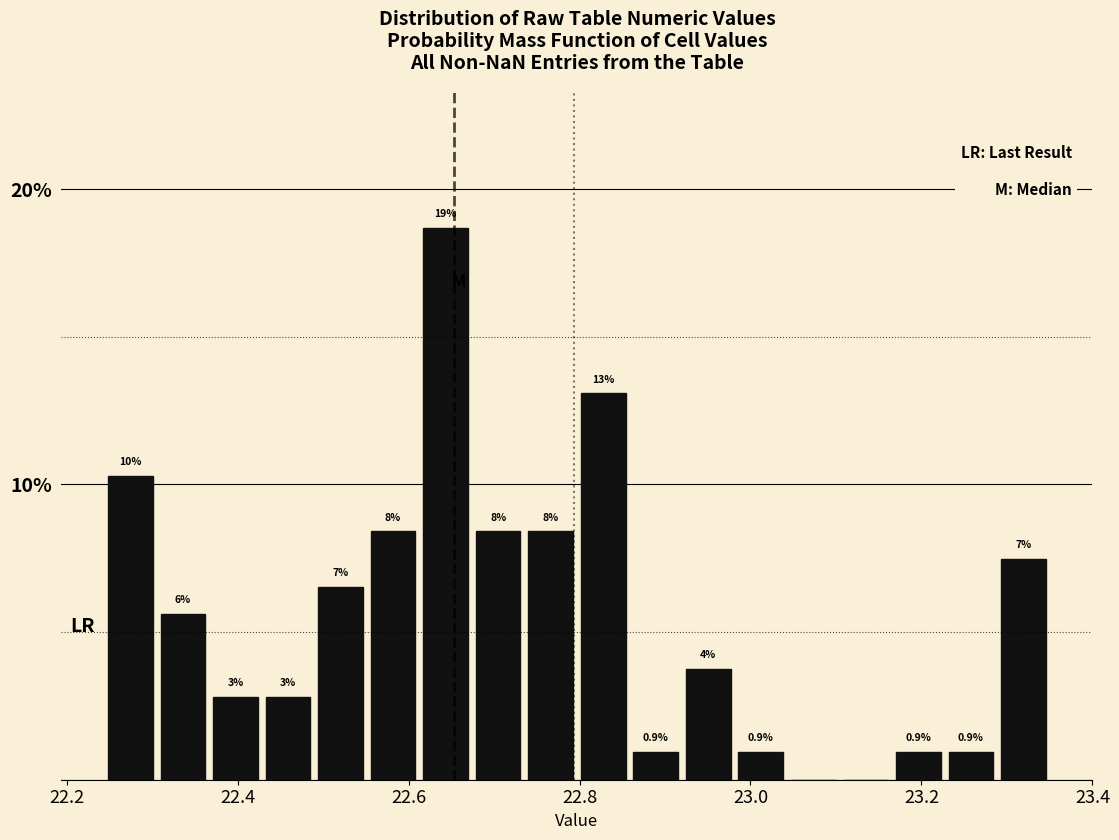

Around what value on the x-axis is the tallest bar? Give the approximate position of its centre, as read against the axis.

22.64